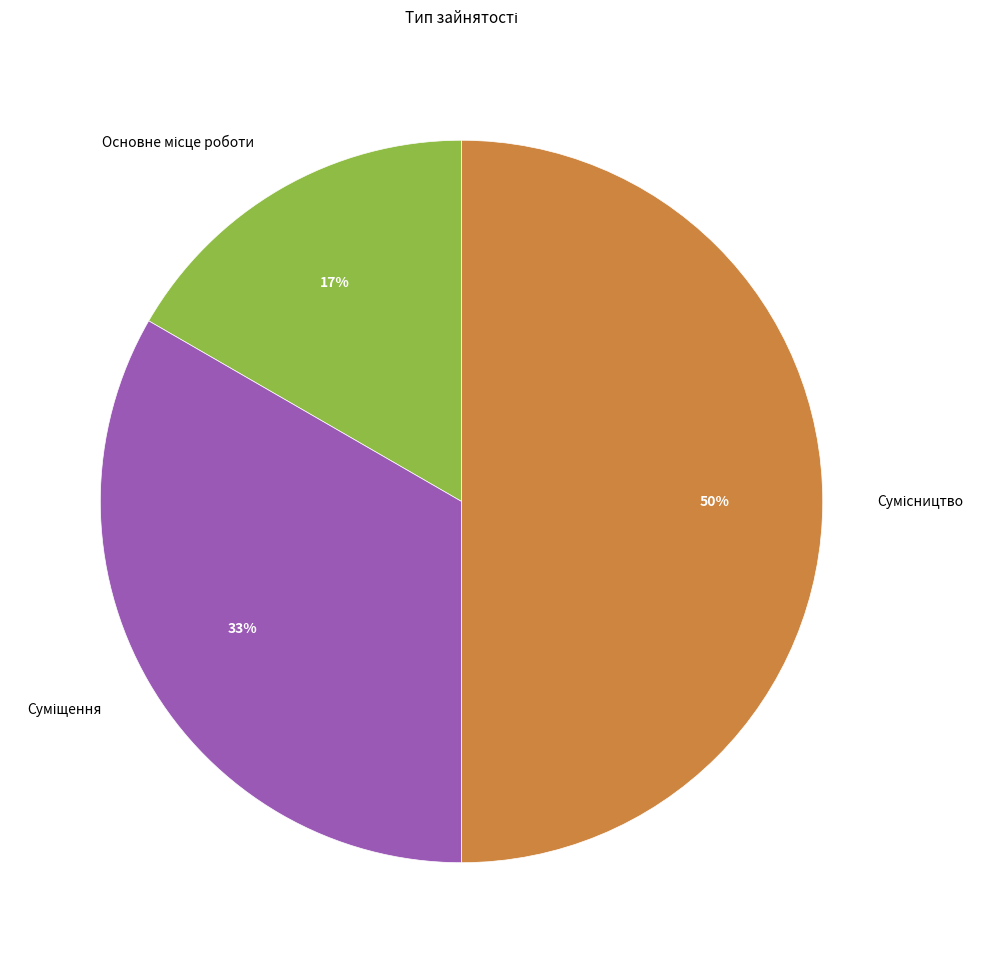

To the nearest percent, what is the difference between the largest and smallest slice percentages?

33%